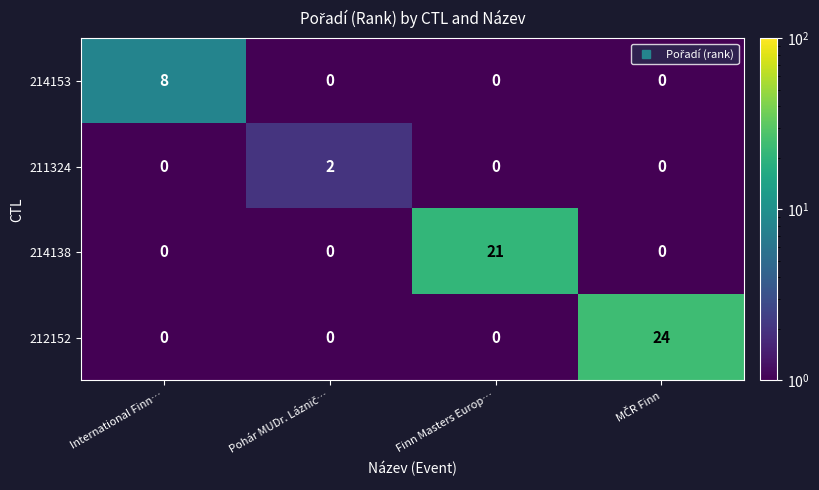

Count the 214153 values in the range 0 to 8.

4